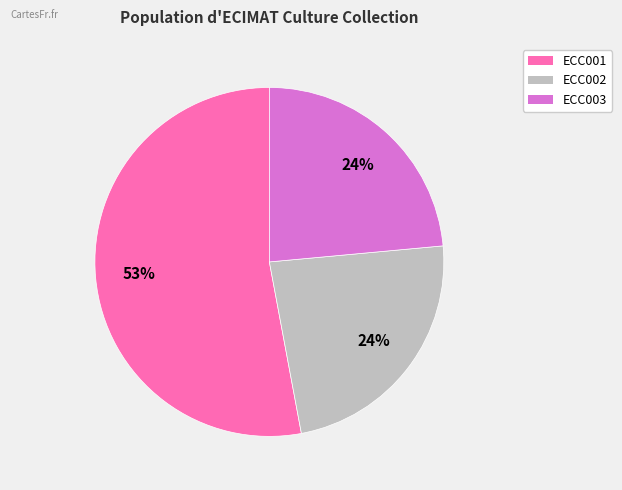

What percentage is the ECC003 slice, to the nearest percent?

24%